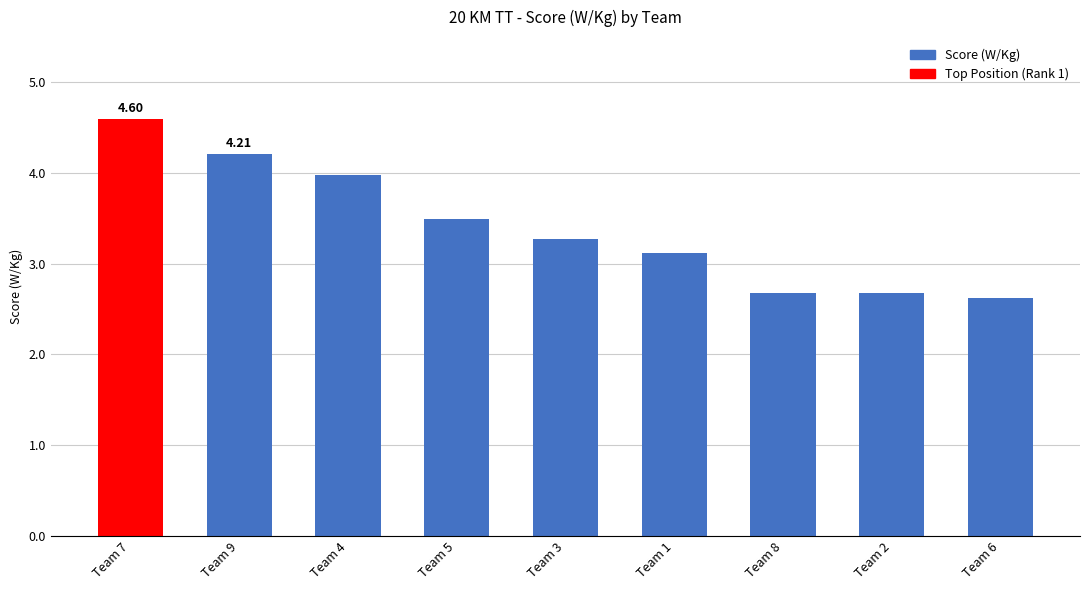

Count the number of values greater than 3.

6